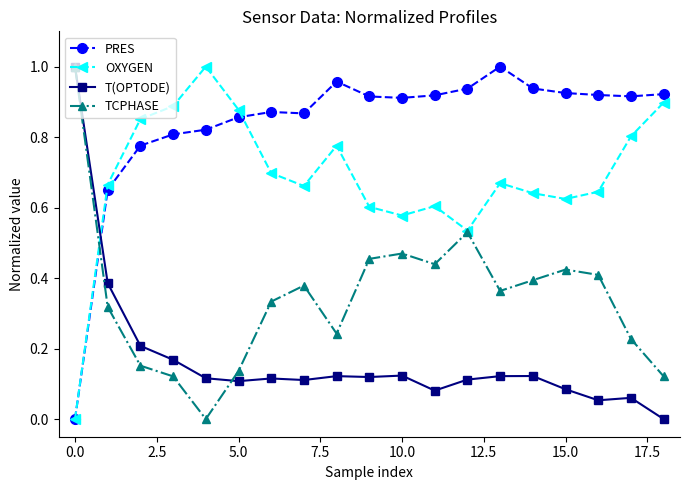

In TCPHASE, how many points are higher than both neighbors (excluding endpoints)?

4